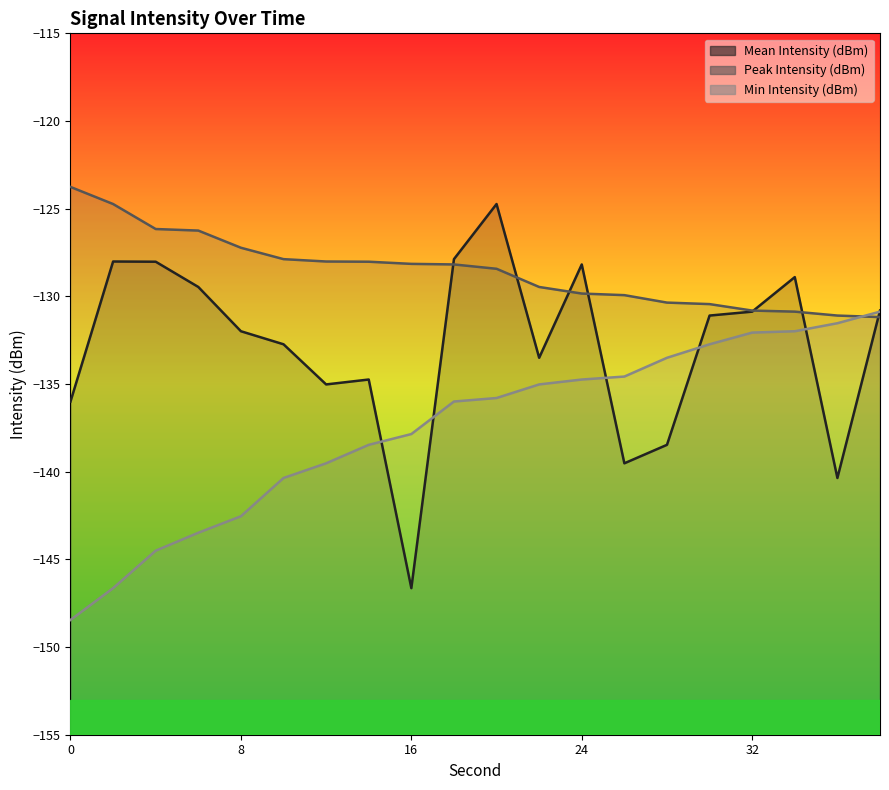

What is the value of the Peak Intensity (dBm) point at the 4th from the left?

-126.2